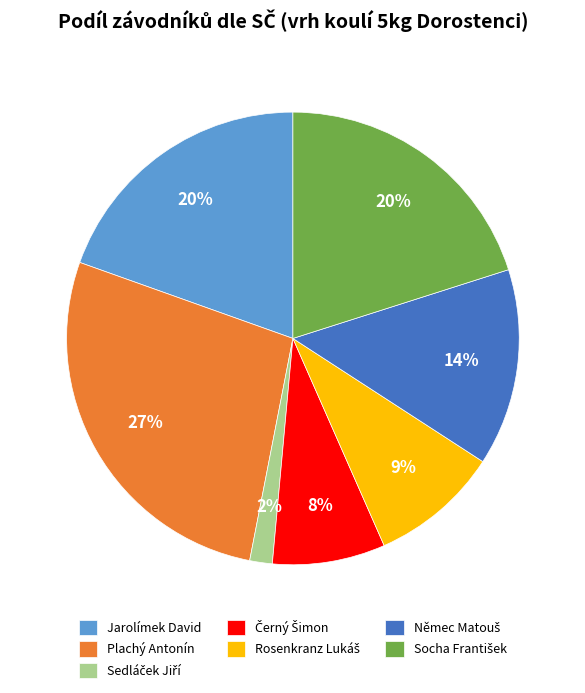

Is there any slice that represents more than half of the pie?

No